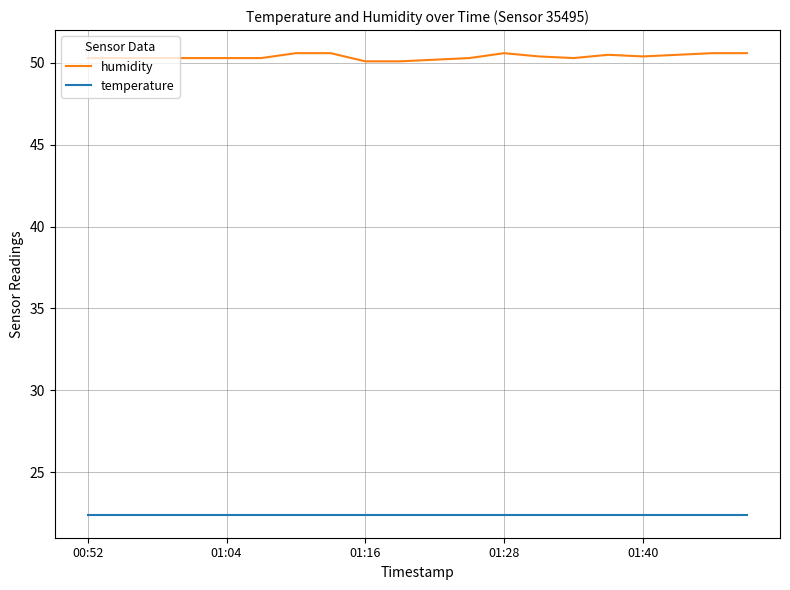

What are all the series names shown in the legend?

humidity, temperature